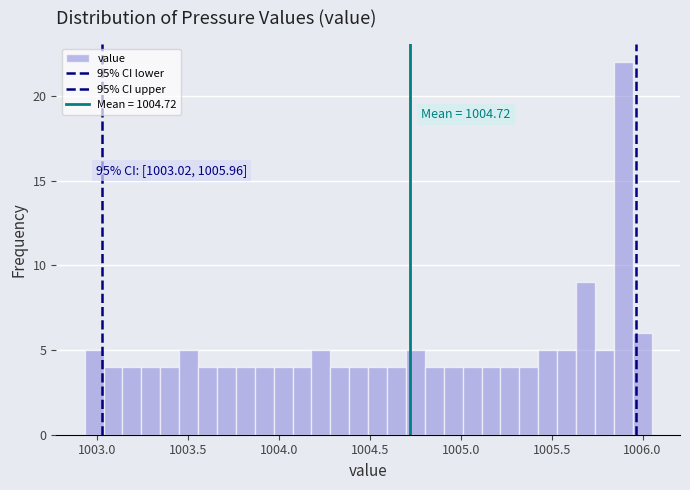

Read against the x-axis, roughly where is the centre of the tallest bar?

1005.90